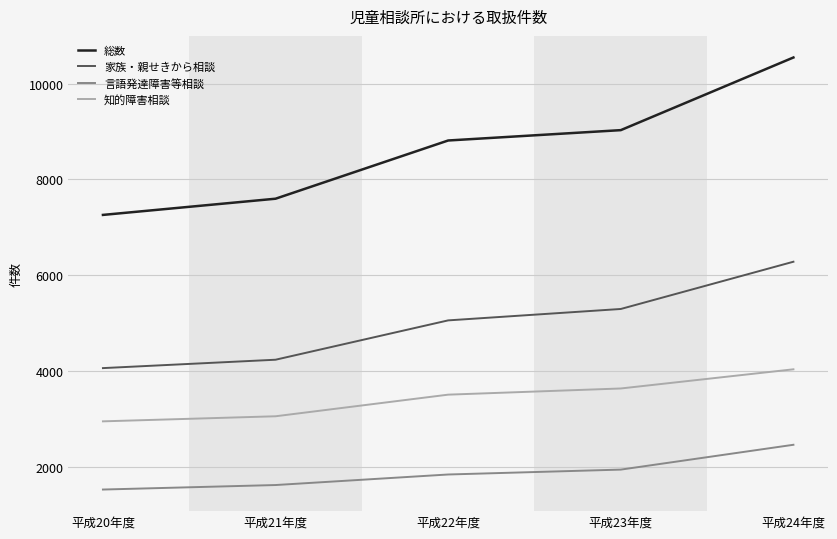

True or false: 知的障害相談 and 家族・親せきから相談 cross at least once.

False